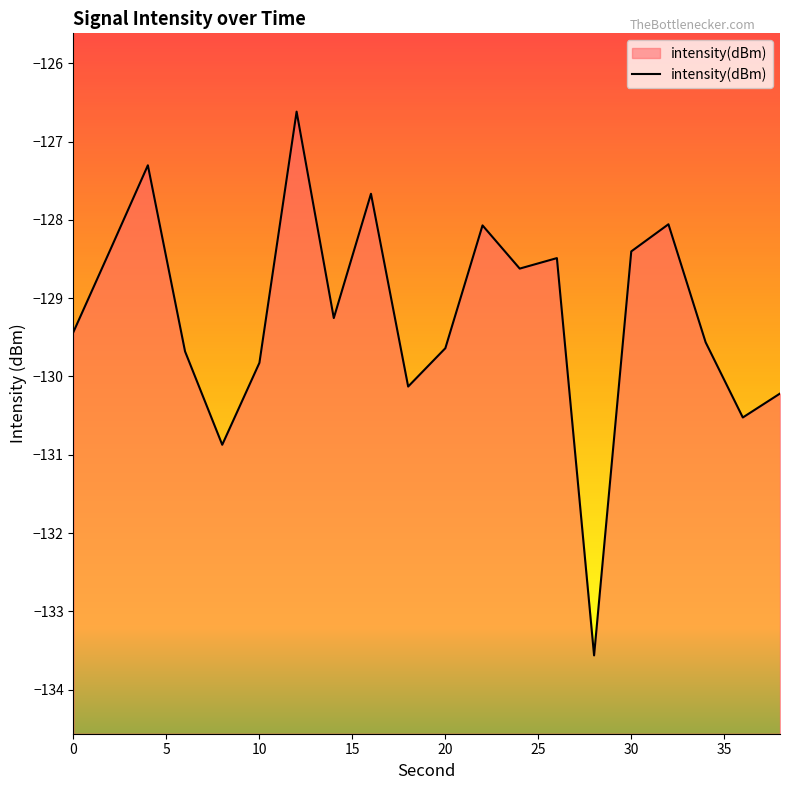

What is the difference between the maximum and minimum values?

6.9